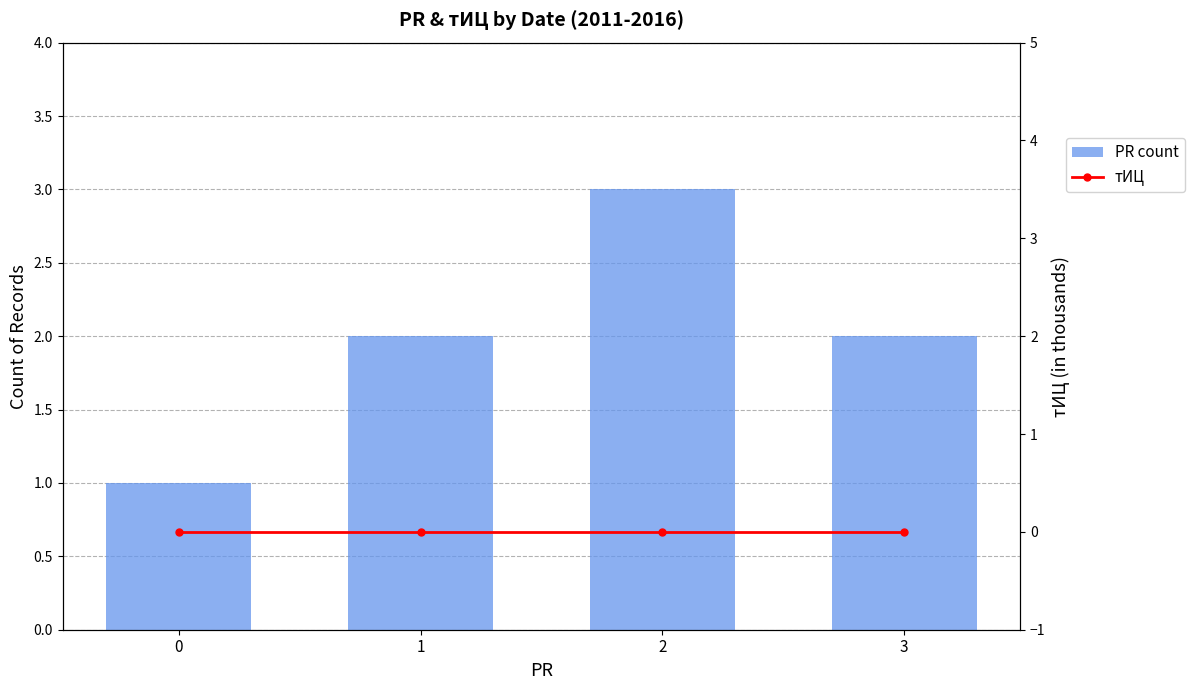

The value of PR count at 2 is 3. True or false?

True